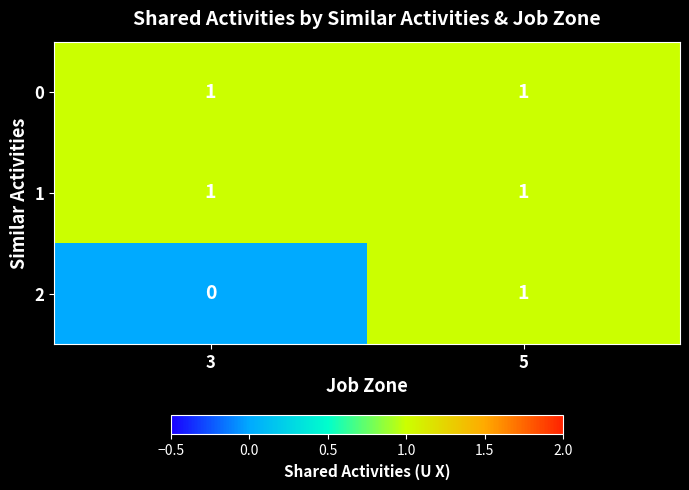

Is it true that 2 equals 0 at 3?

True